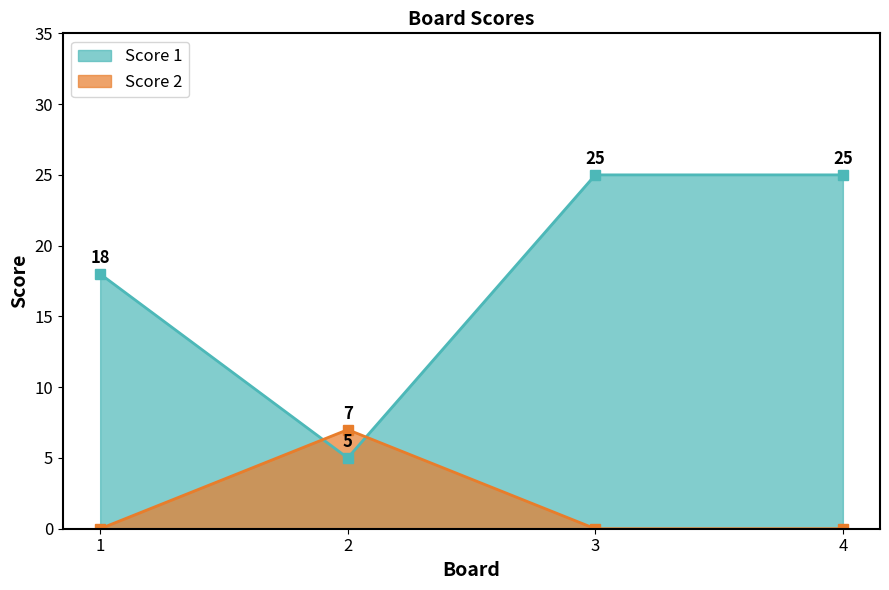

True or false: Score 1 has more than 0 points higher than both neighbors.

False